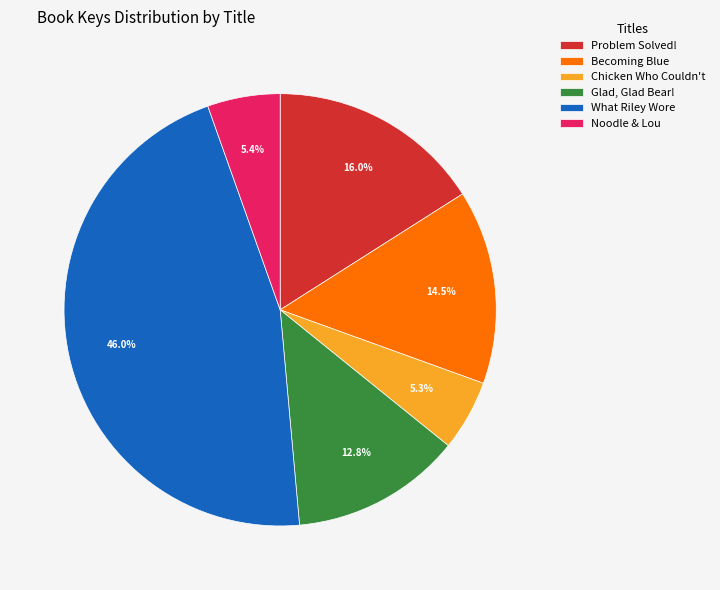

Combined, what portion of the pie is Problem Solved! and Noodle & Lou?

21.4%